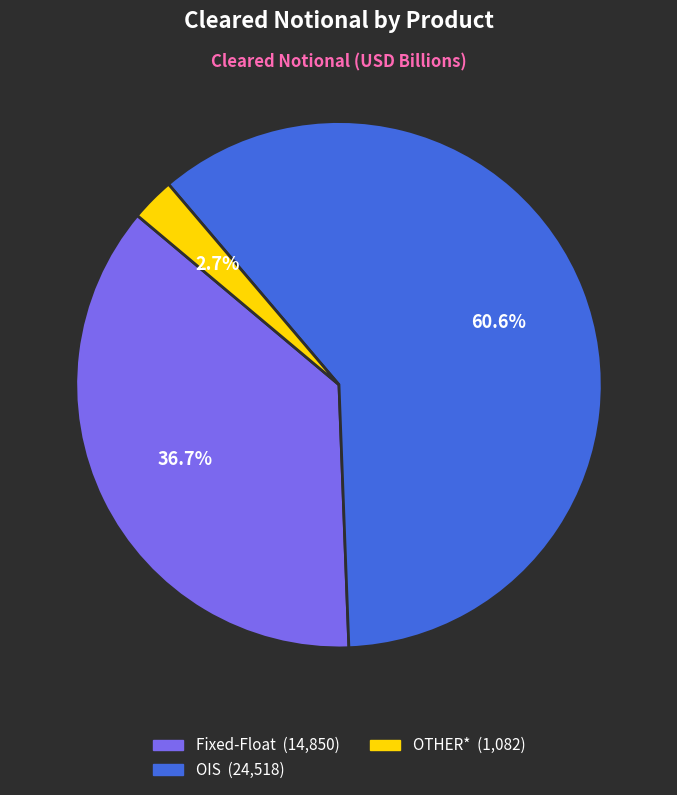

Does any single category account for the majority?

Yes